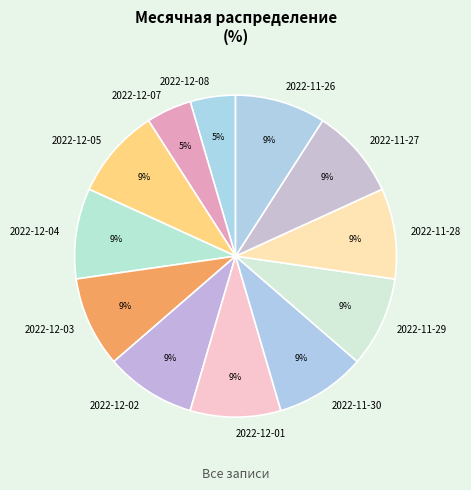

What is the ratio of the value at 2022-11-28 to the value at 2022-12-03?

1.0